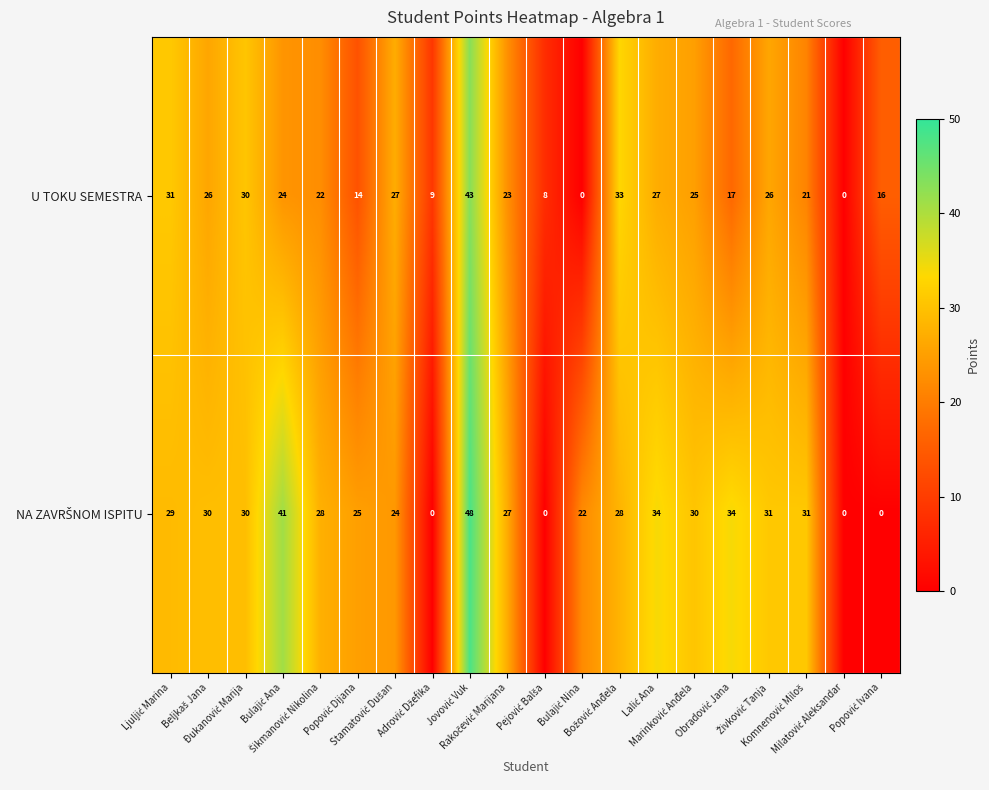

At how many categories does at least one series exceed 24?

15